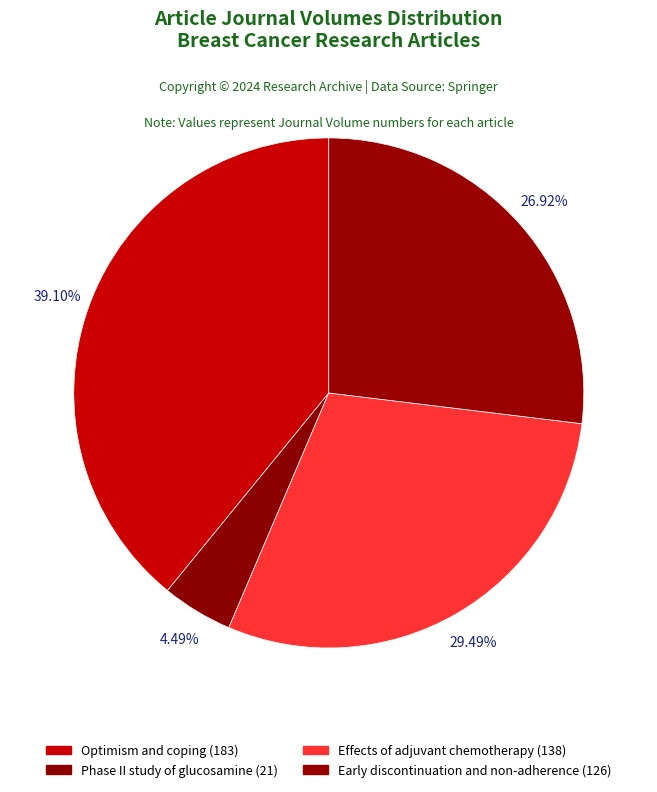

Approximately how many times larger is the value at Early discontinuation and non-adherence compared to Effects of adjuvant chemotherapy?

0.9